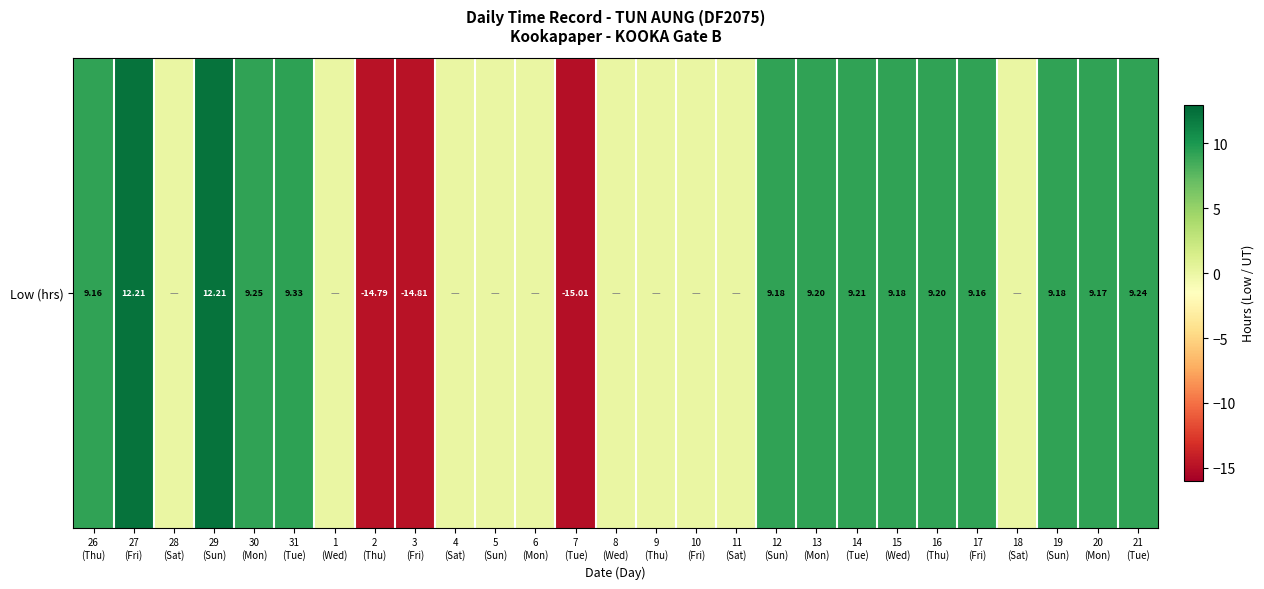

How many positive values are there?

14